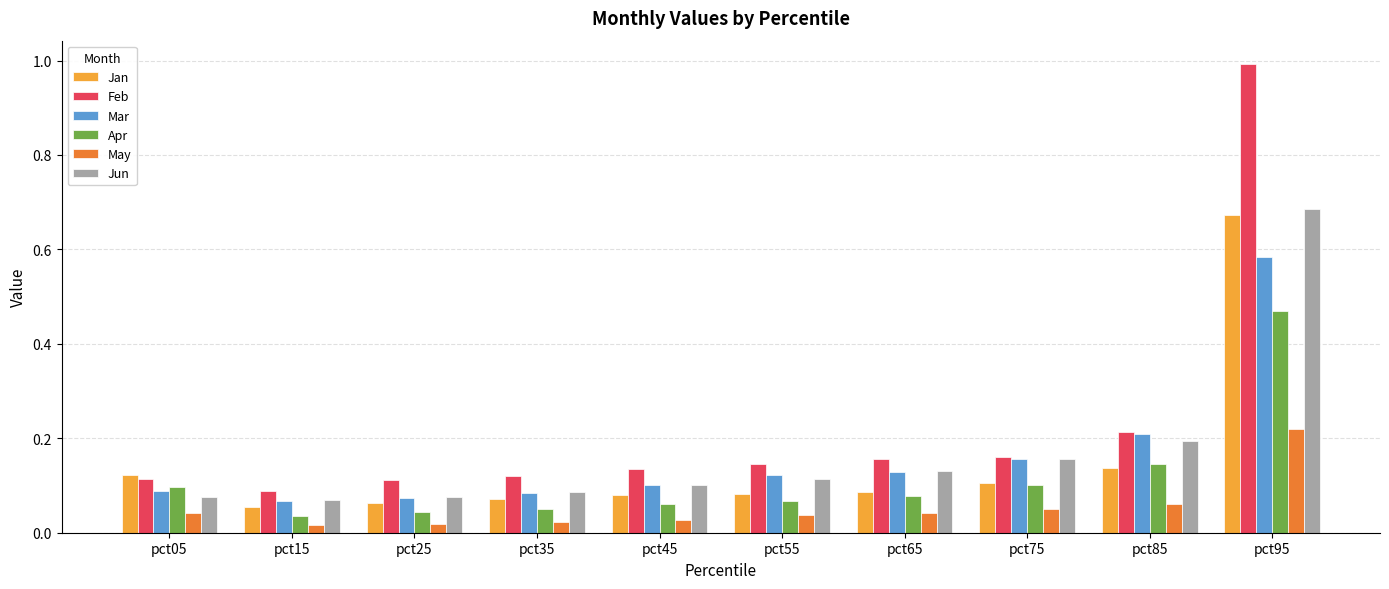

The value of Feb at pct85 is 0.2. True or false?

True